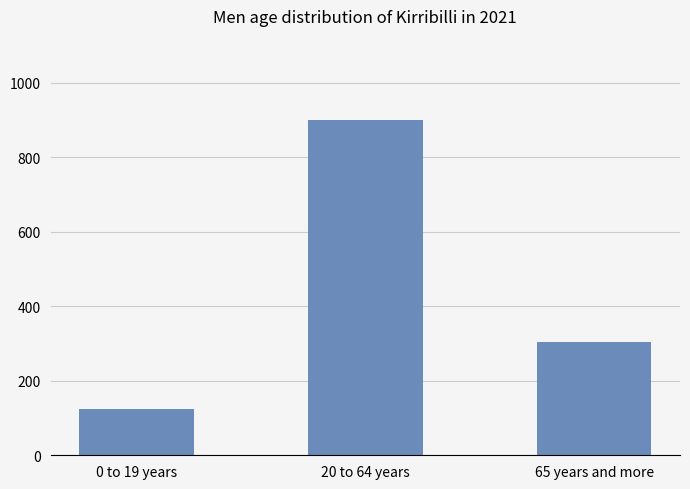

What is the sum of all values?

1331